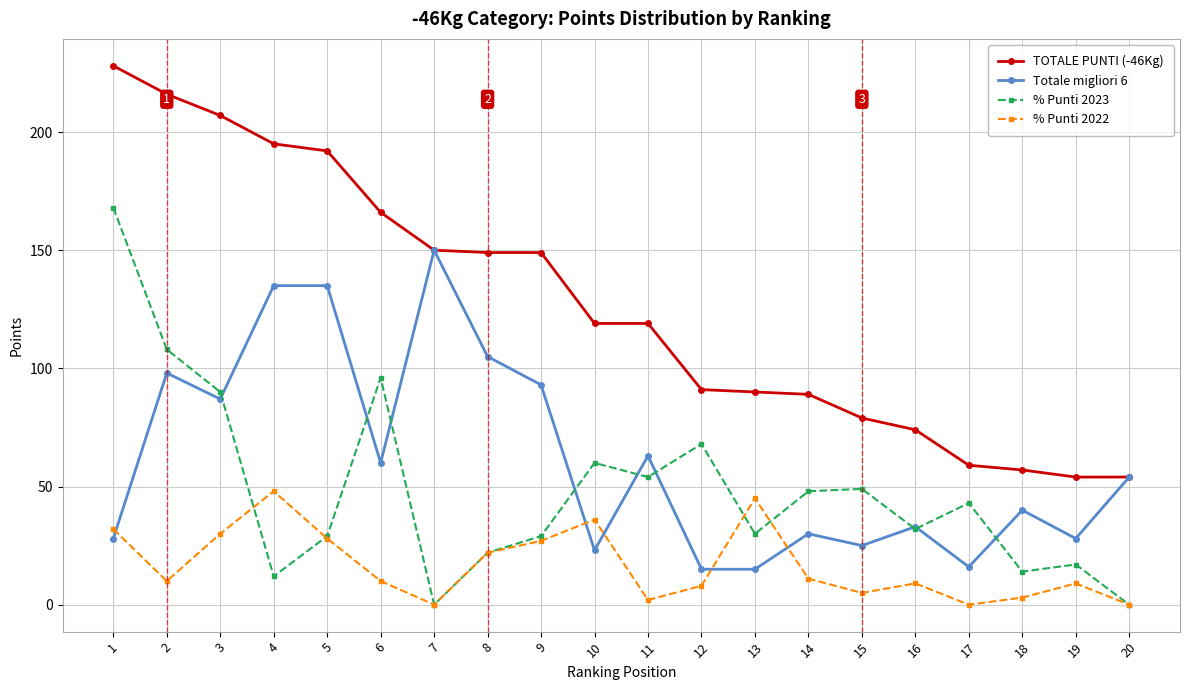

What is the value of the % Punti 2022 point at the 1st from the left?

32